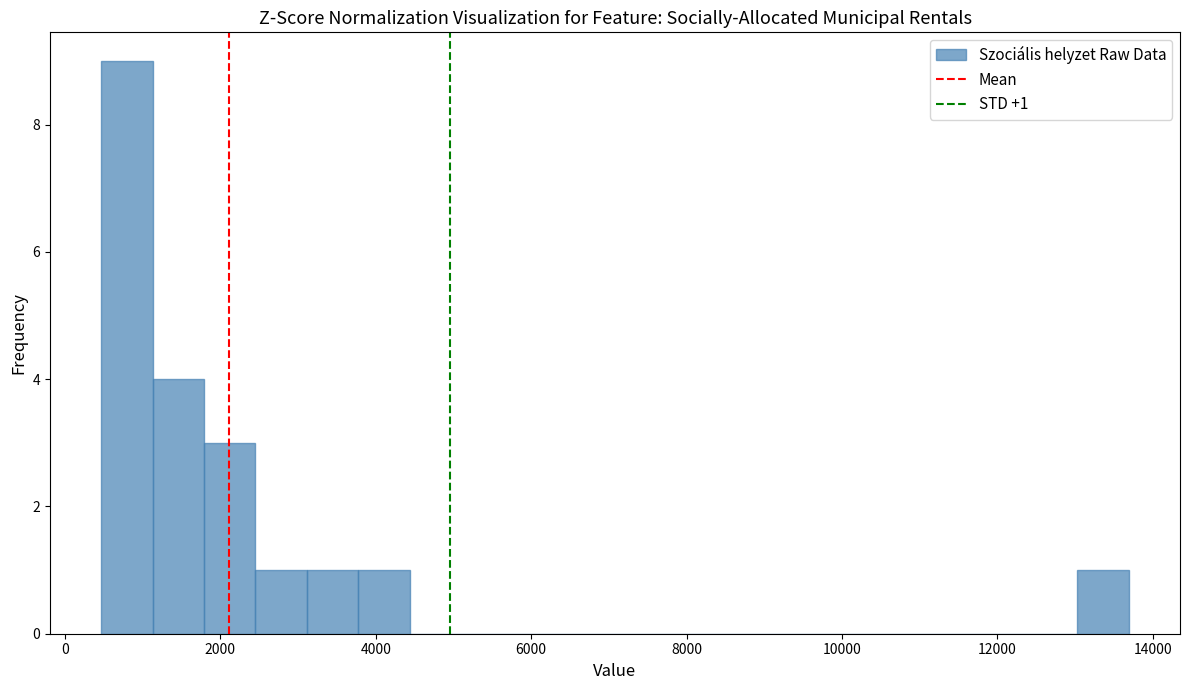

Read against the x-axis, roughly where is the centre of the tallest bar?

800